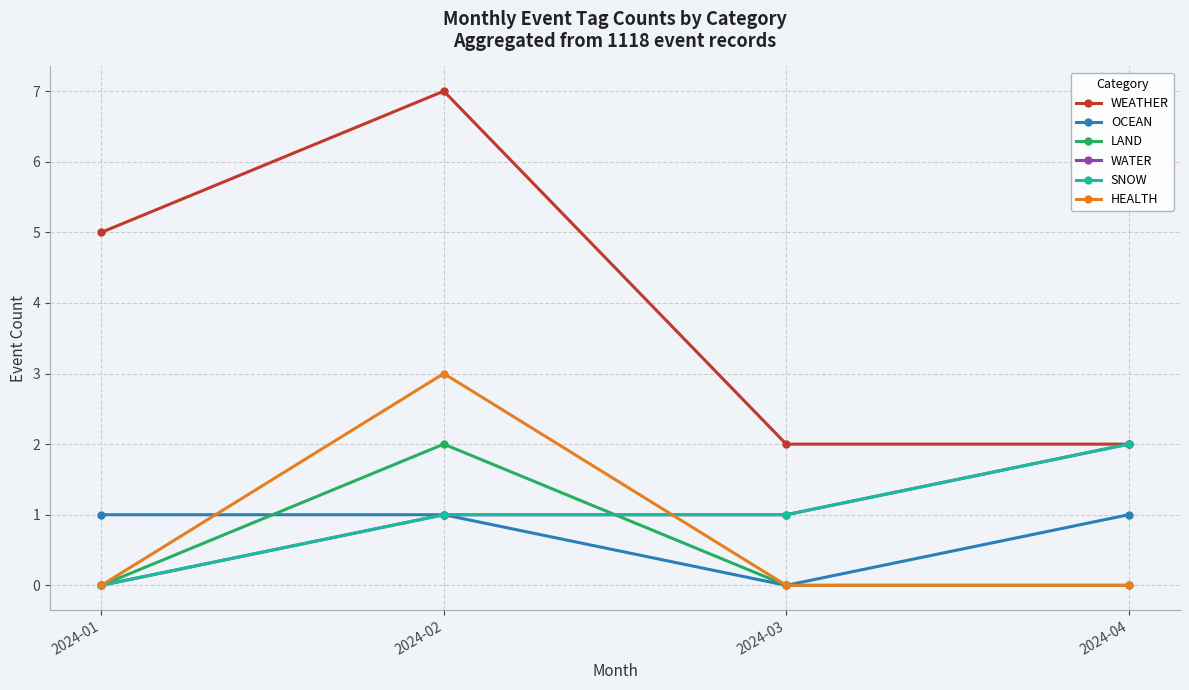

Reading left to right, list all the values displayed in this chart.

WEATHER: 5	7	2	2
OCEAN: 1	1	0	1
LAND: 0	2	0	0
WATER: 0	1	1	2
SNOW: 0	1	1	2
HEALTH: 0	3	0	0